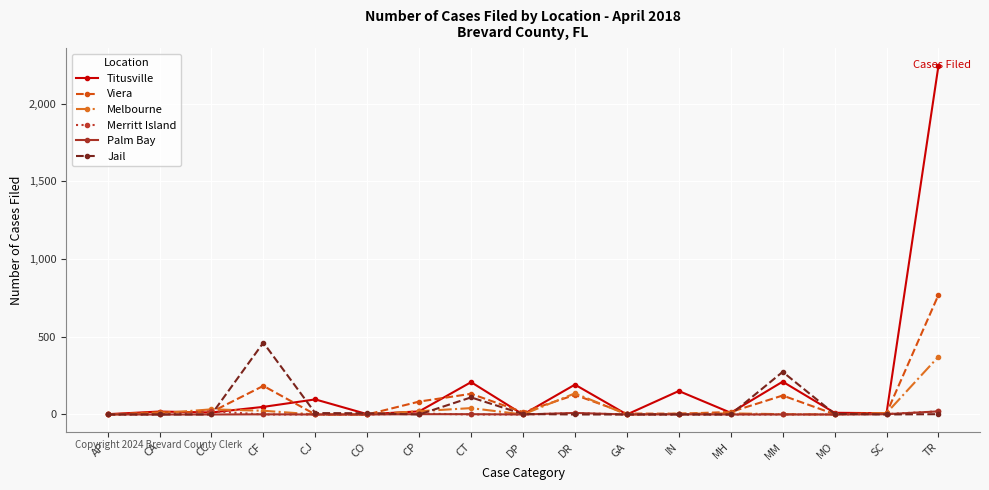

The Viera series shows 184 at CF. True or false?

True